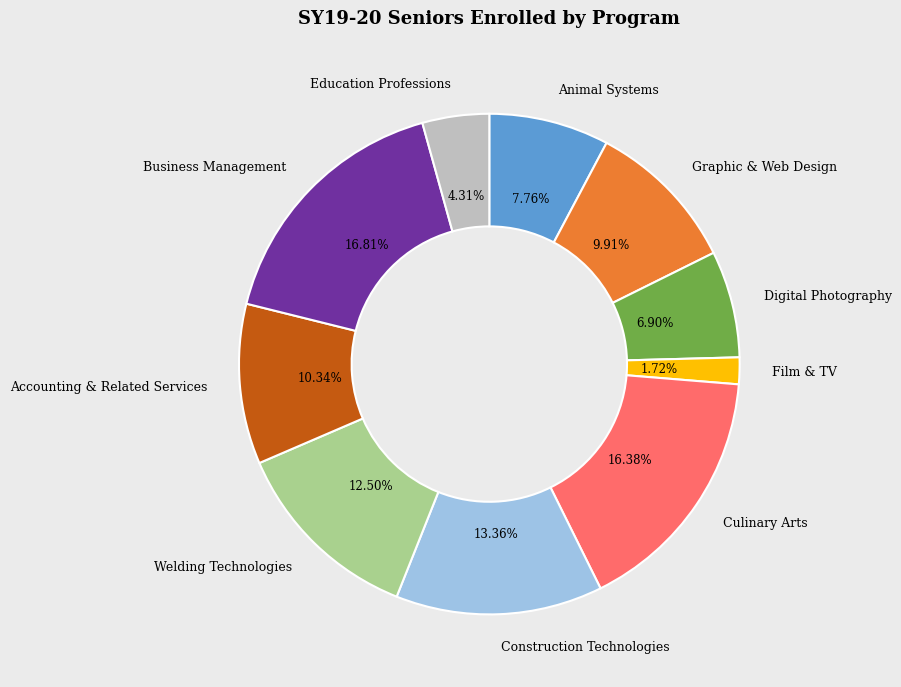

Between Animal Systems and Graphic & Web Design, which is larger?

Graphic & Web Design